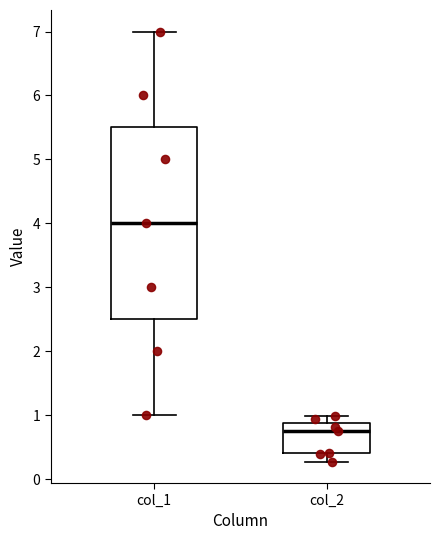

Which box has the lowest median line?

col_2